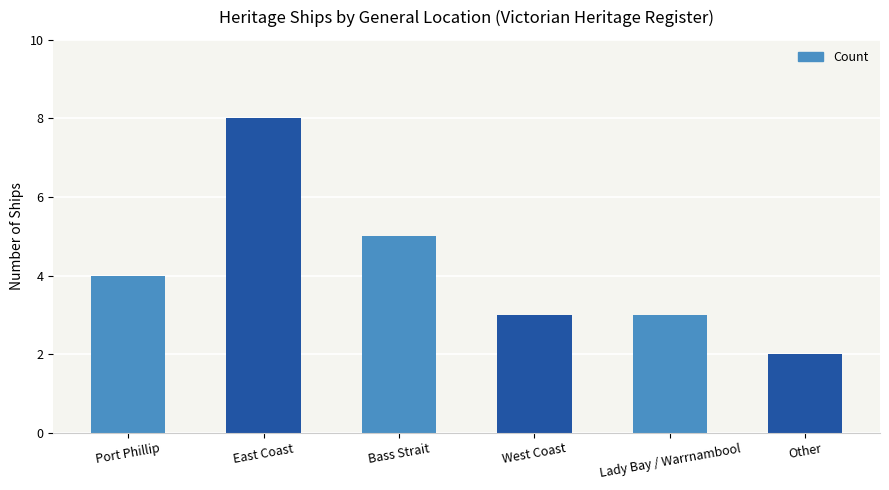

What is the minimum value shown in the chart?

2